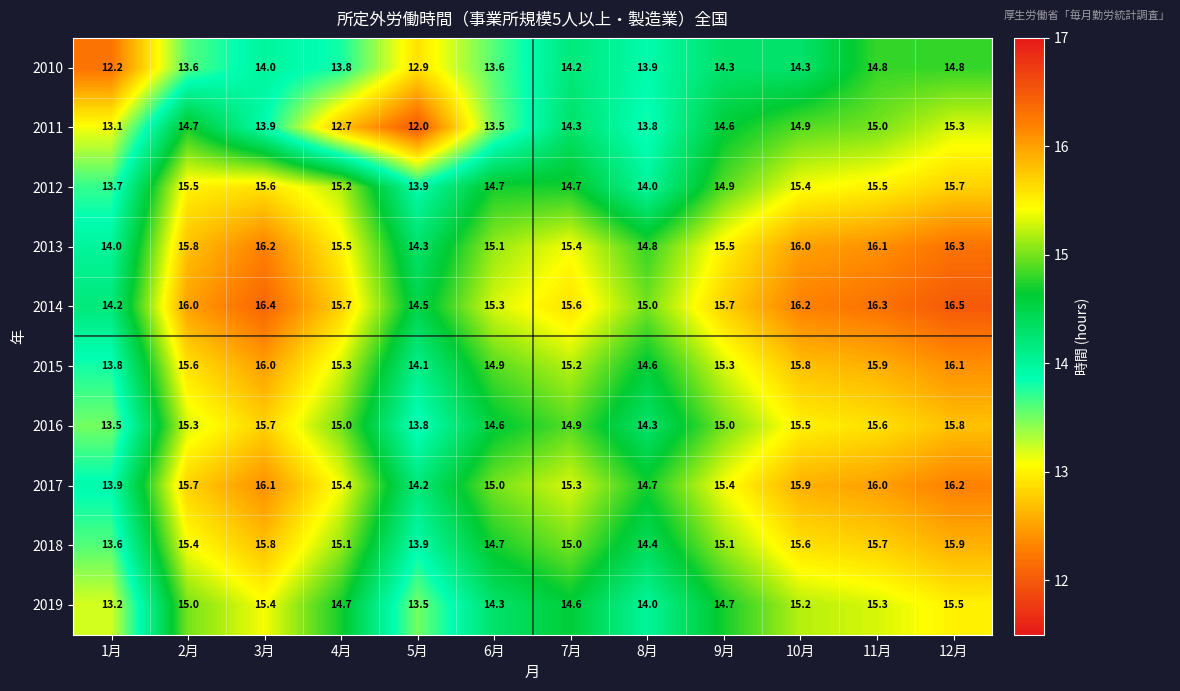

What is the sum of all 2013 values?

185.0